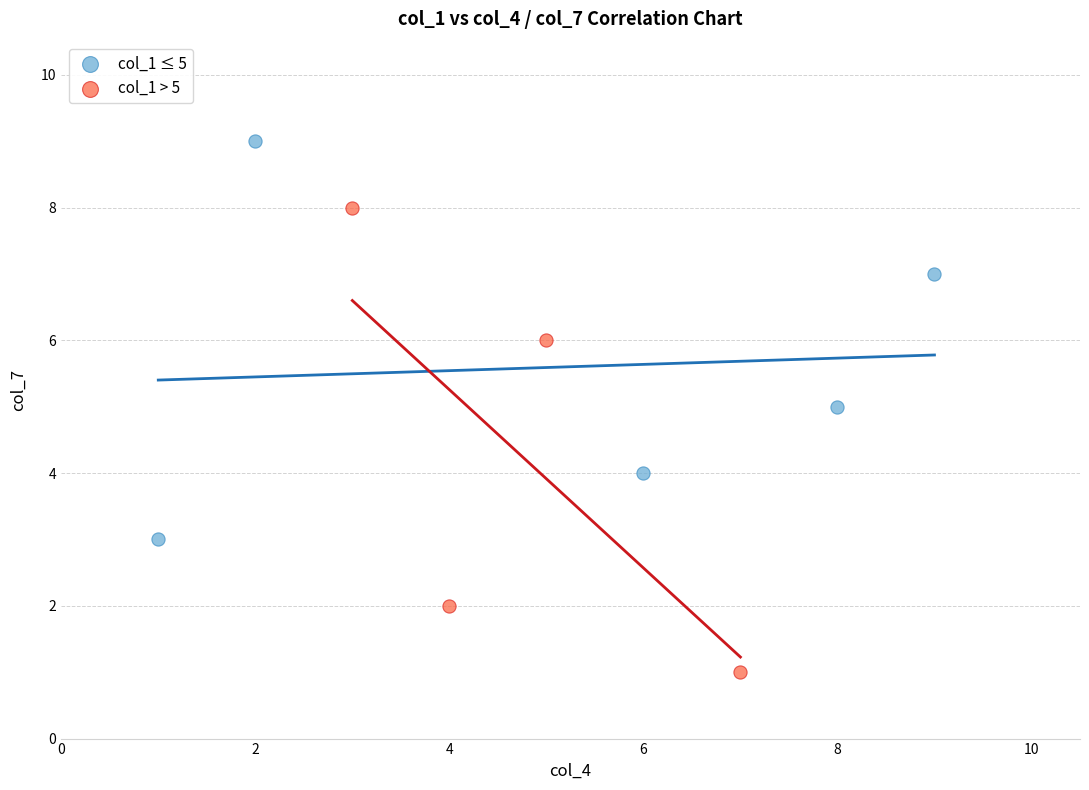

Which series has the widest spread of Y values?

col_1 > 5